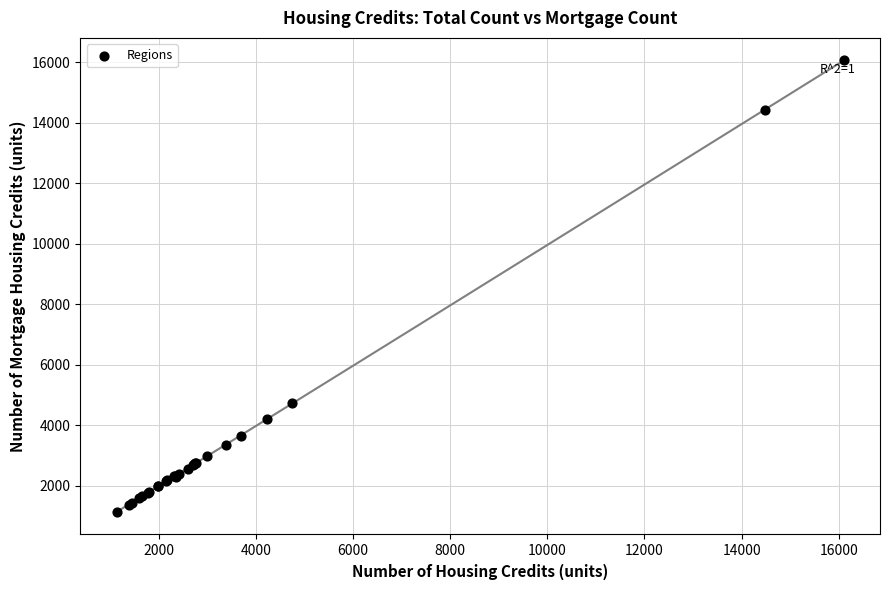

What Y value in the scatter plot is closest to 8599?

4739